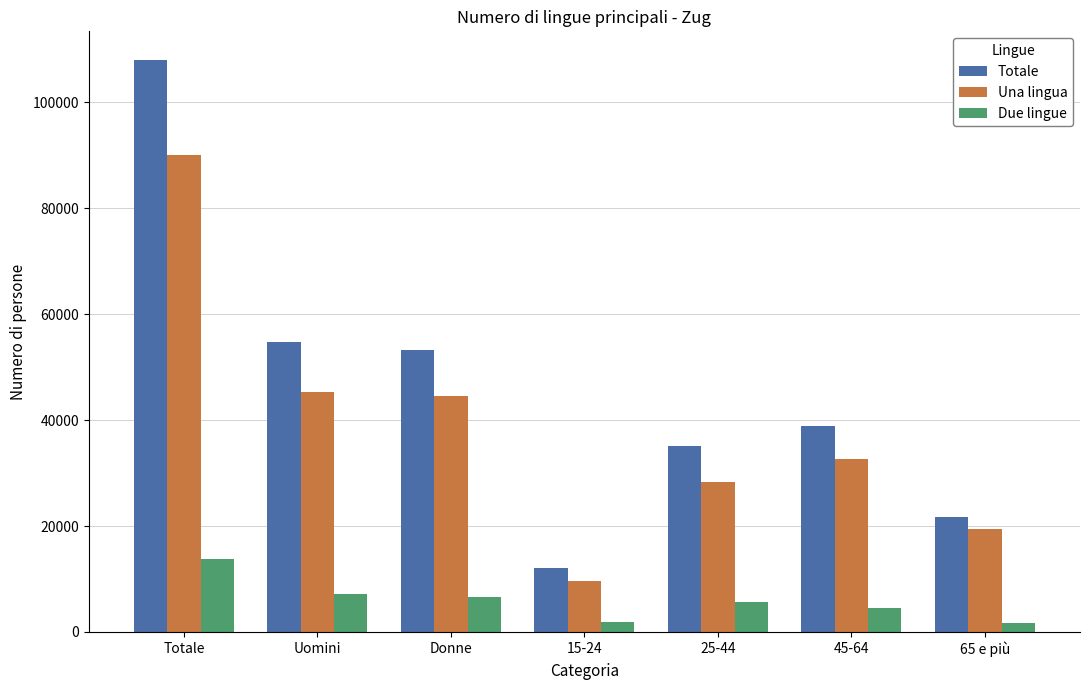

Which series has the widest spread of values?

Totale